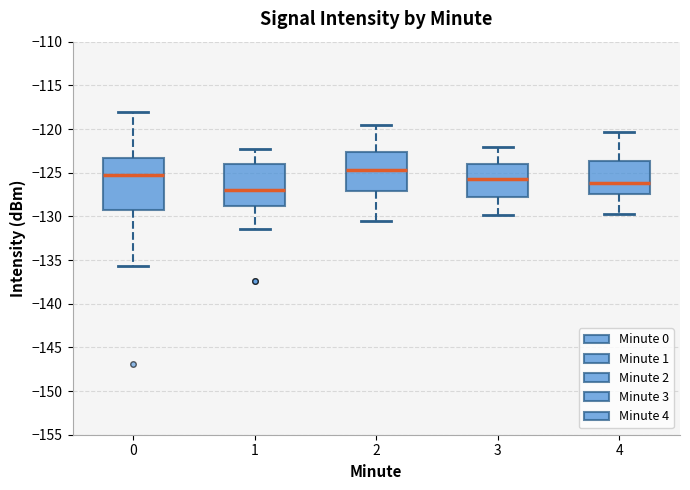

Which box has the highest median line?

2